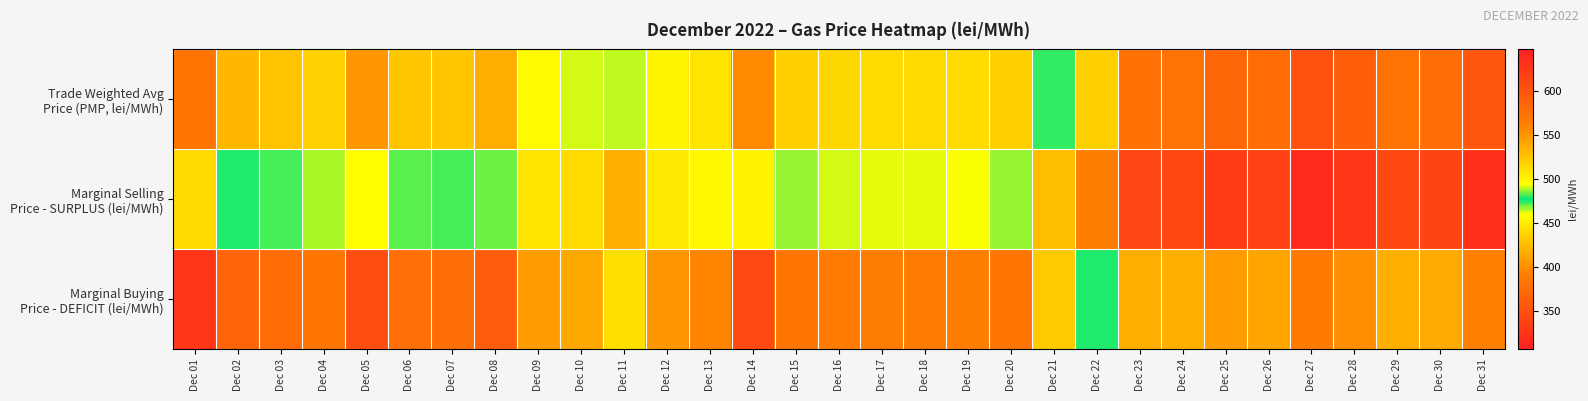

At Dec 07, list the series in order from smallest to largest.

Marginal Selling Price - SURPLUS (lei/MWh), Trade Weighted Avg Price (PMP, lei/MWh), Marginal Buying Price - DEFICIT (lei/MWh)